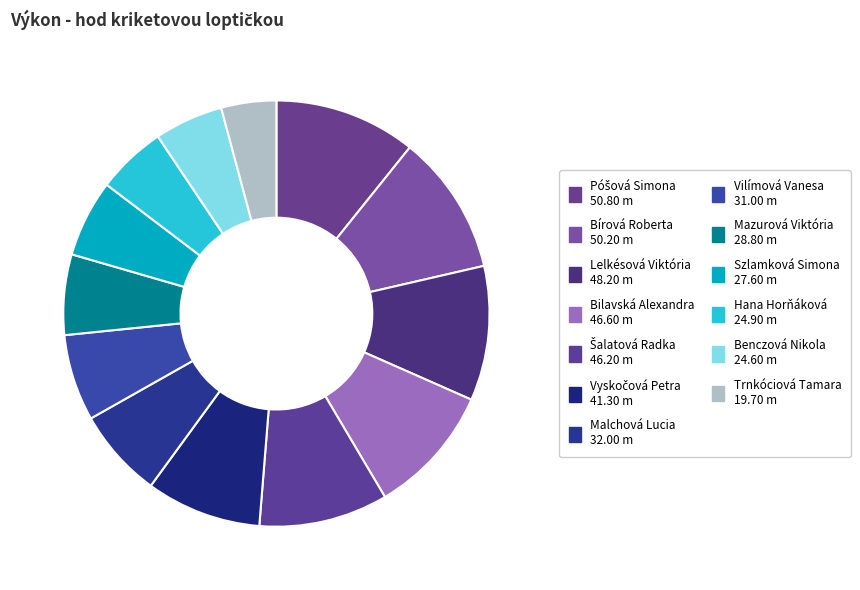

To the nearest percent, what portion does Bilavská Alexandra represent?

10%